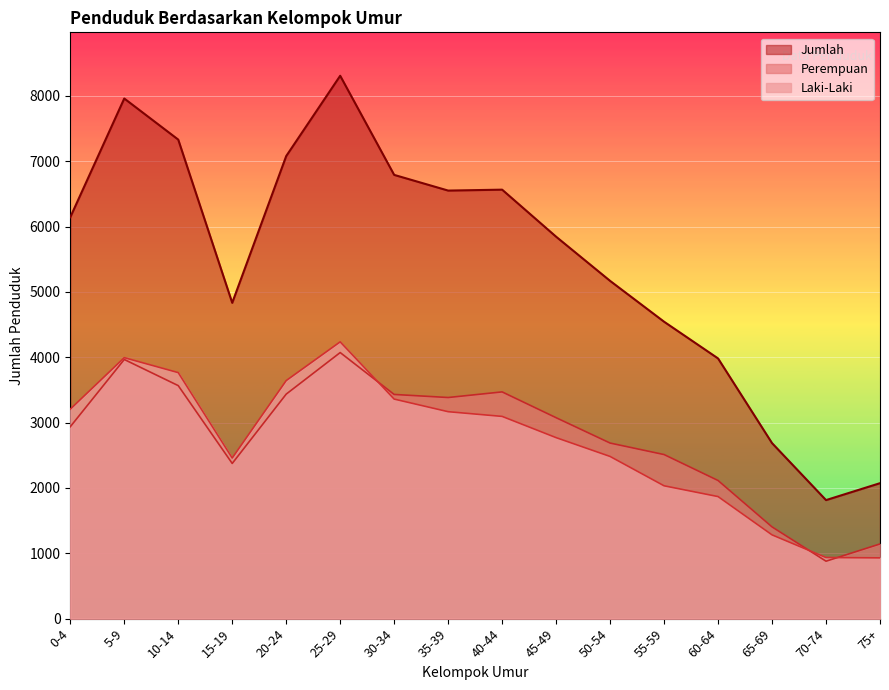

How many series are shown in this chart?

3